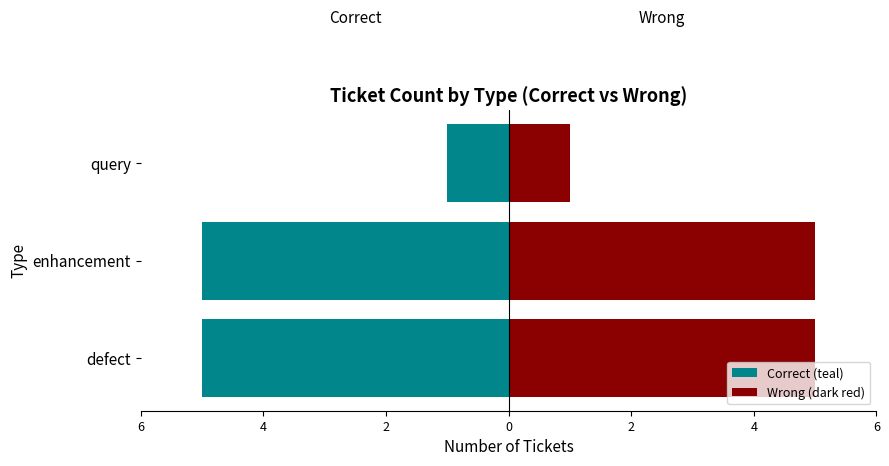

What value does the Correct (teal) series have at enhancement?

-5